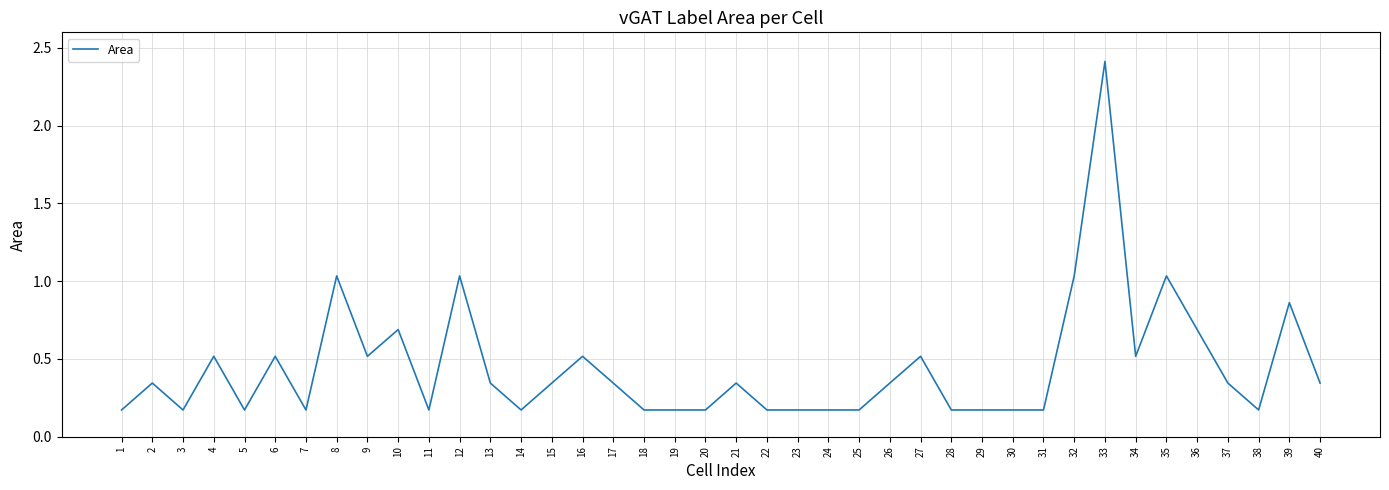

Where is the first local maximum?

2